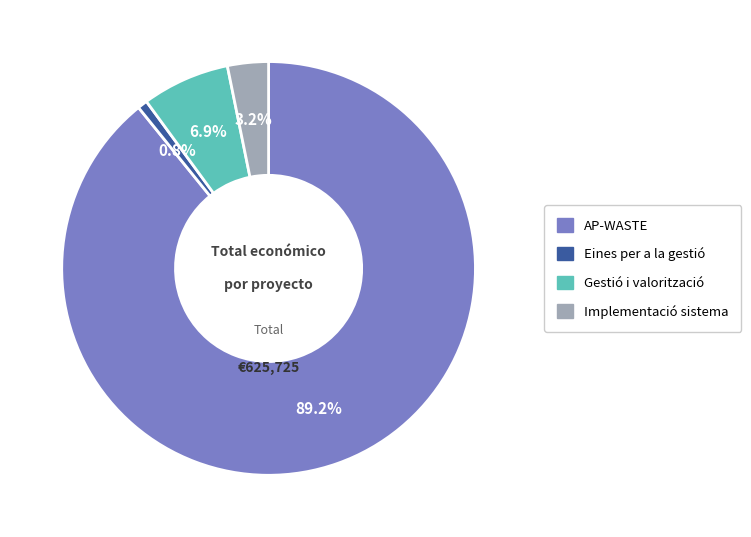

Does Implementació sistema account for over 50% of the chart?

No